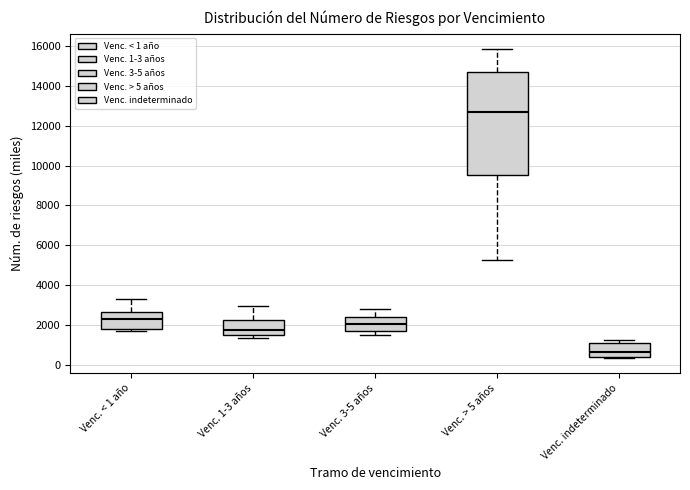

Comparing the boxes themselves (not the whiskers), which one is the tallest?

Venc. > 5 años